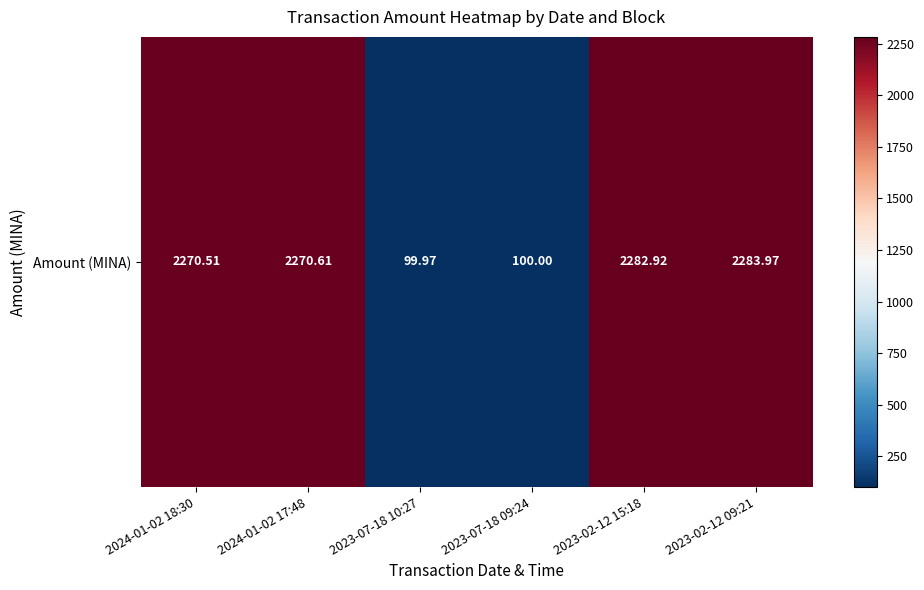

What is the sum of the values at 2024-01-02 17:48 and 2023-07-18 10:27?

2370.6